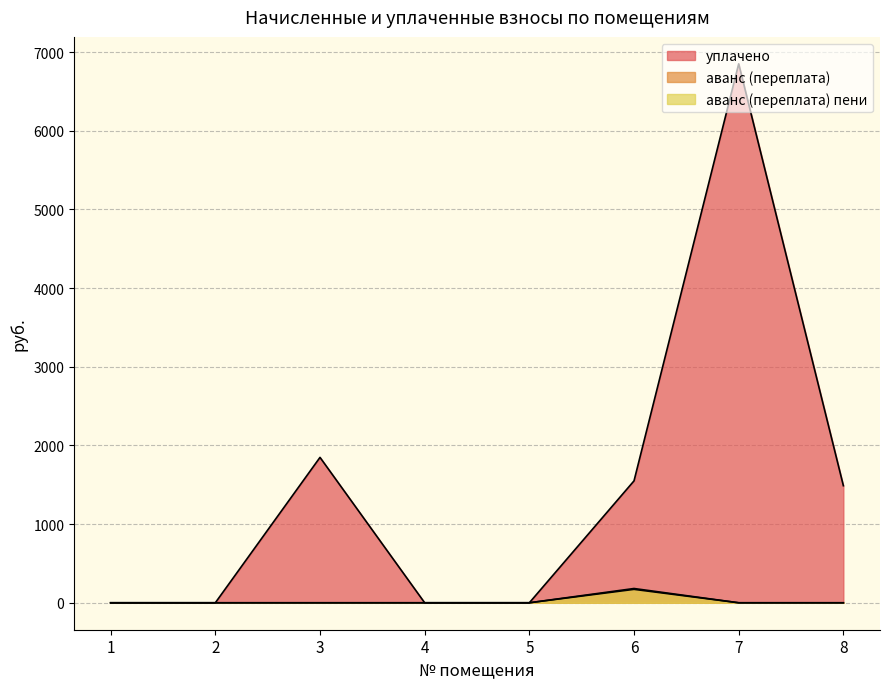

What is the total value across all series at 3?

1848.3